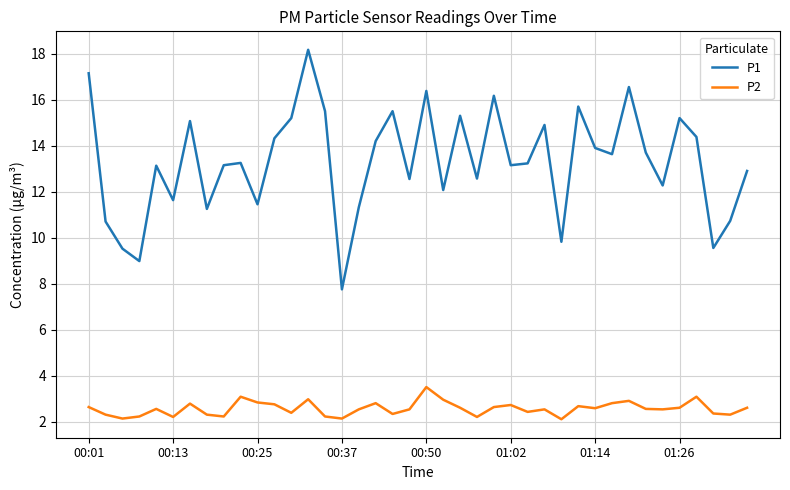

What is the difference between the maximum and minimum values in the P1 series?

10.4